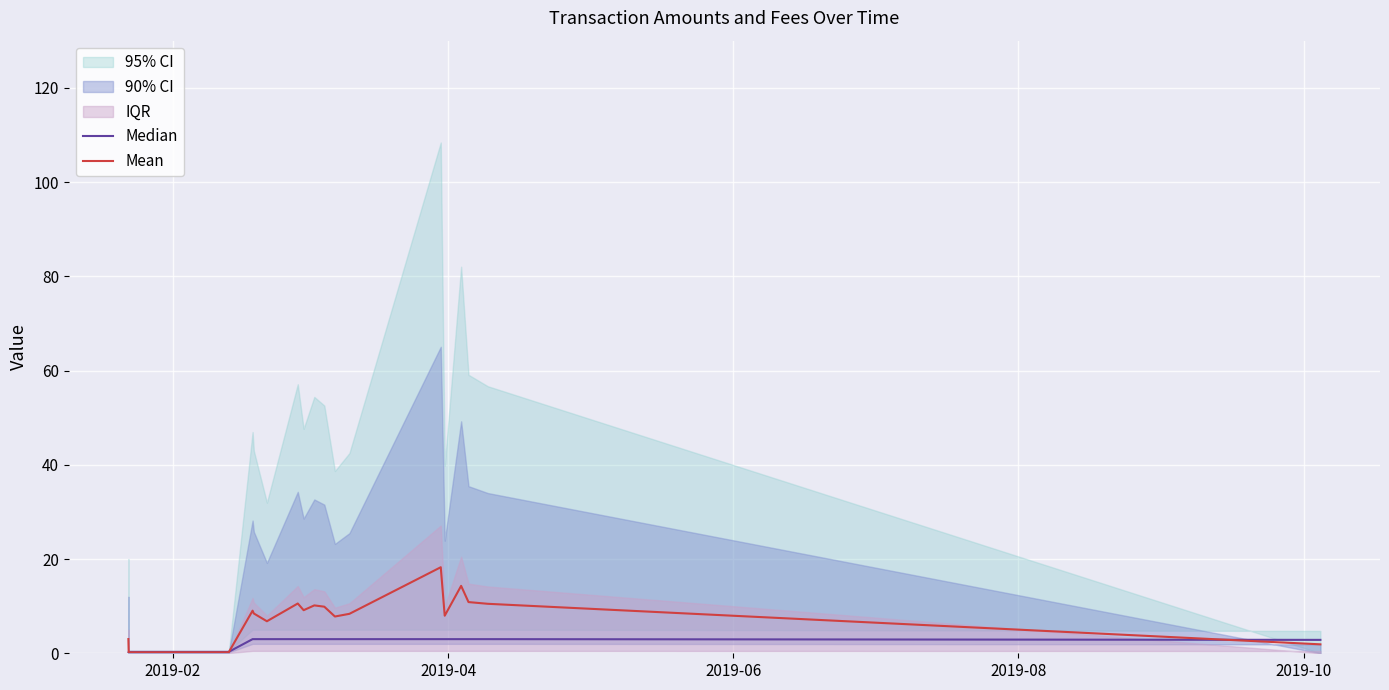

What is the average value of the Median series?

2.5